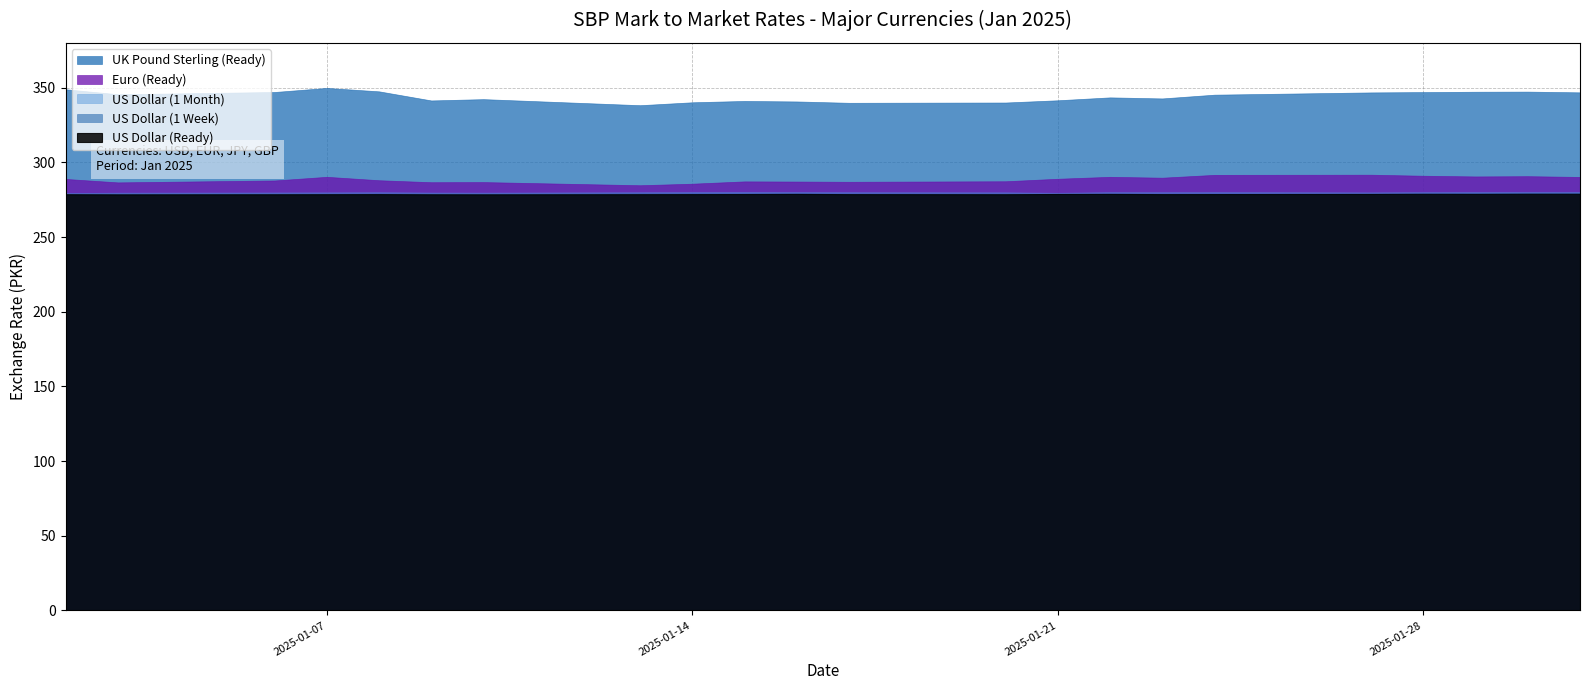

What is the smallest value displayed?

278.6